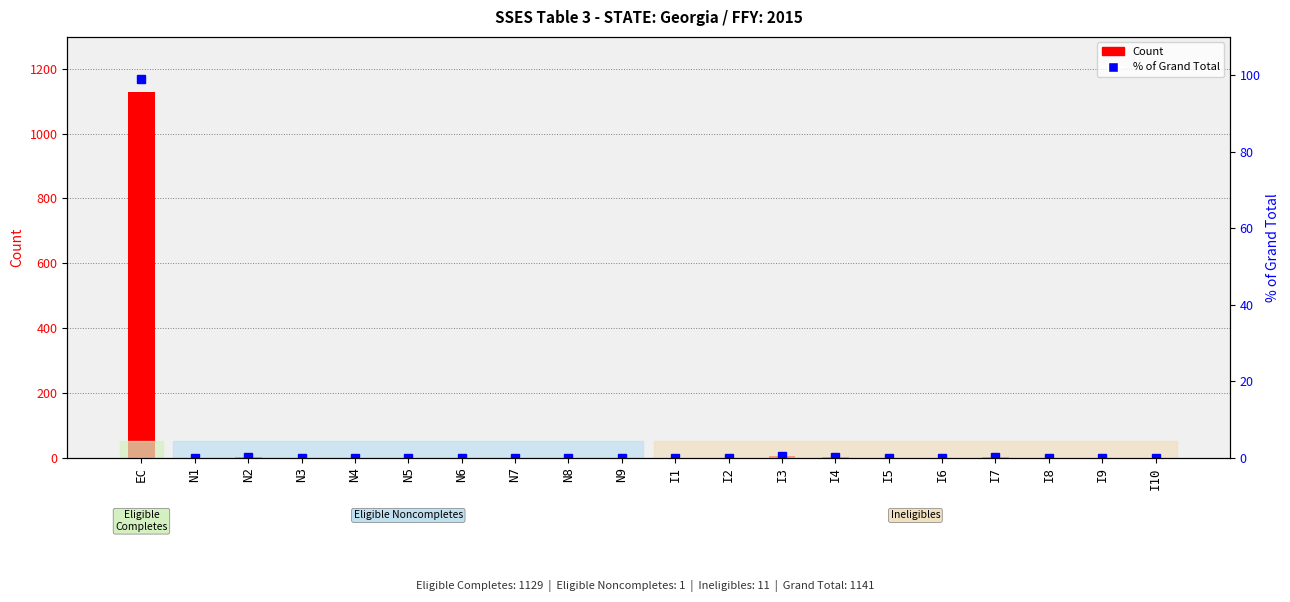

Rank the categories by % of Grand Total value from lowest to highest.

N1, N3, N4, N5, N6, N7, N8, N9, I1, I2, I5, I6, I8, I9, I10, N2, I4, I7, I3, EC